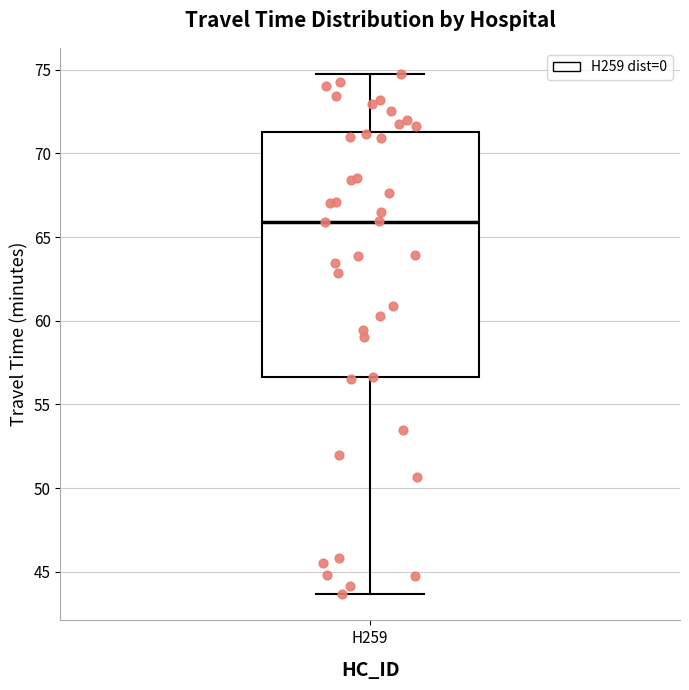

Transcribe this box plot: give where the median line is, the range the box spans, and where the two whiskers end, as read against the y-axis. The values are not printed on the chart, so give them approximately, as read against the axis.

median 66.0, box 56.5 to 71.5, whiskers 43.5 to 74.5